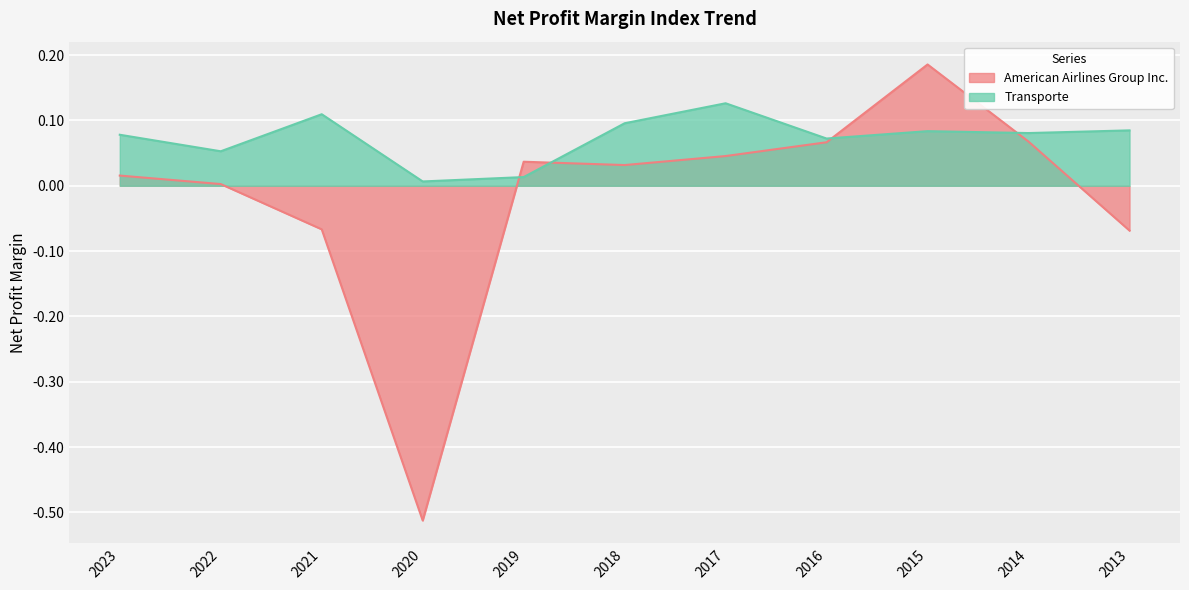

Reading left to right, what are all the values shown in this chart?

American Airlines Group Inc.: 0.0	0.0	-0.1	-0.5	0.0	0.0	0.0	0.1	0.2	0.1	-0.1
Transporte: 0.1	0.1	0.1	0.0	0.0	0.1	0.1	0.1	0.1	0.1	0.1